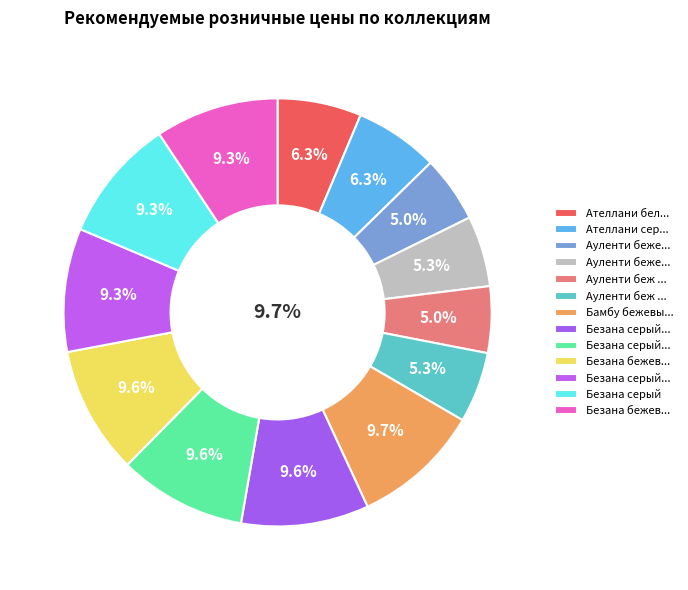

Is the sum of Безана бежевый and Безана серый структура greater than half?

No